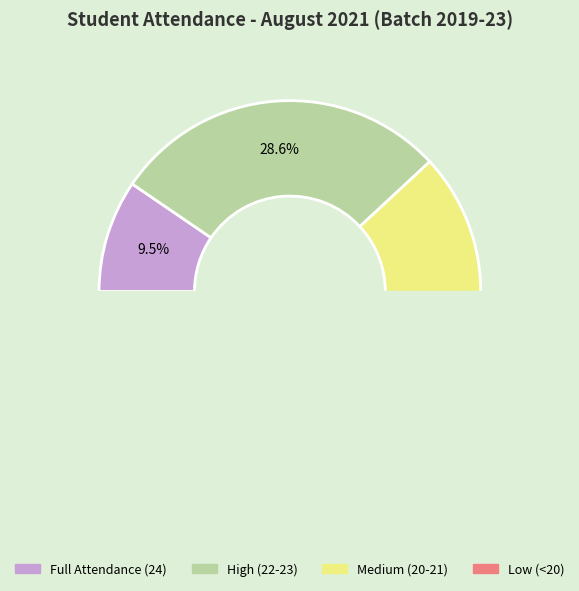

Is there a majority slice in this chart?

No